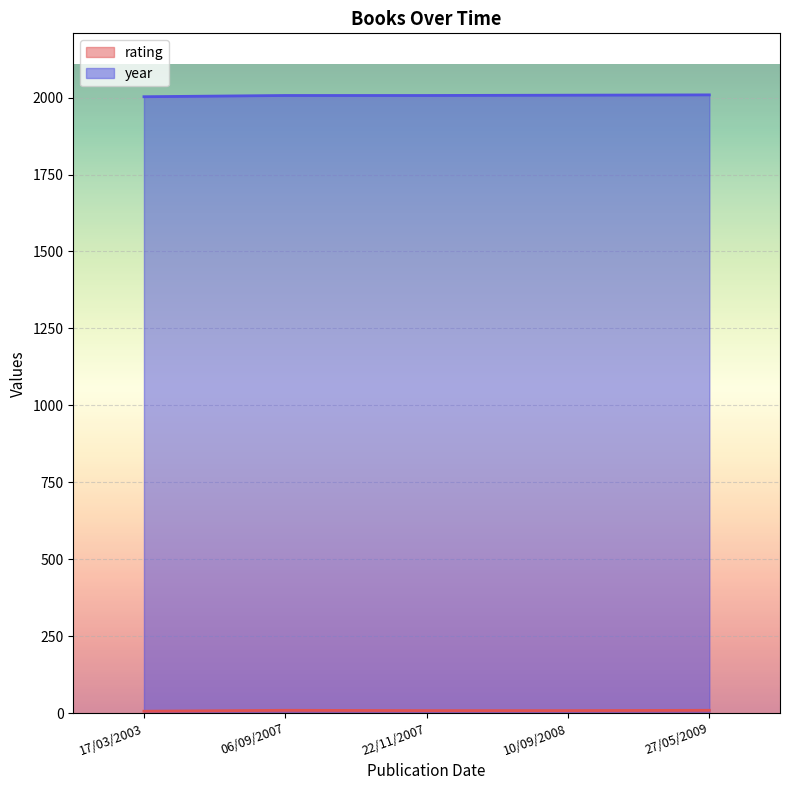

Is it true that rating equals 8 at 10/09/2008?

True